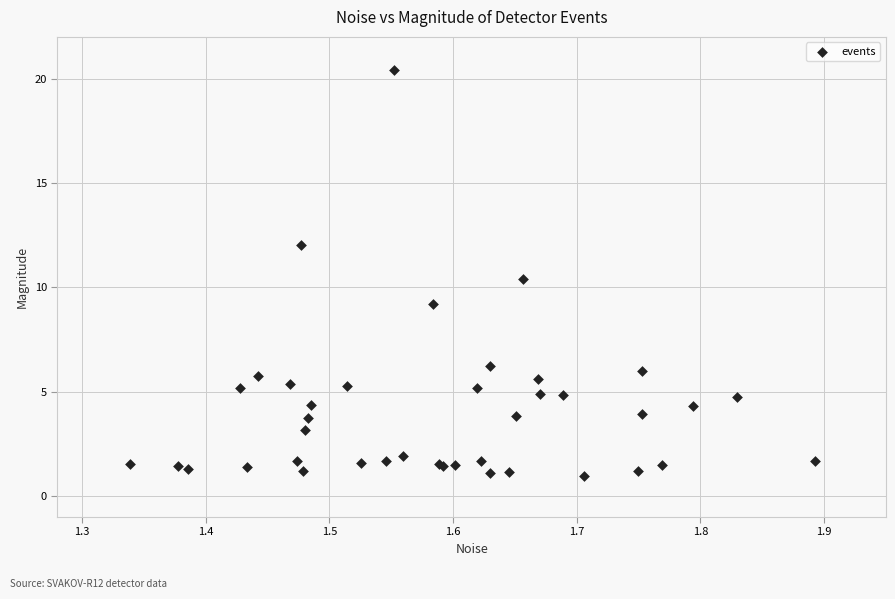

What Y value in the scatter plot is closest to 10?

10.4